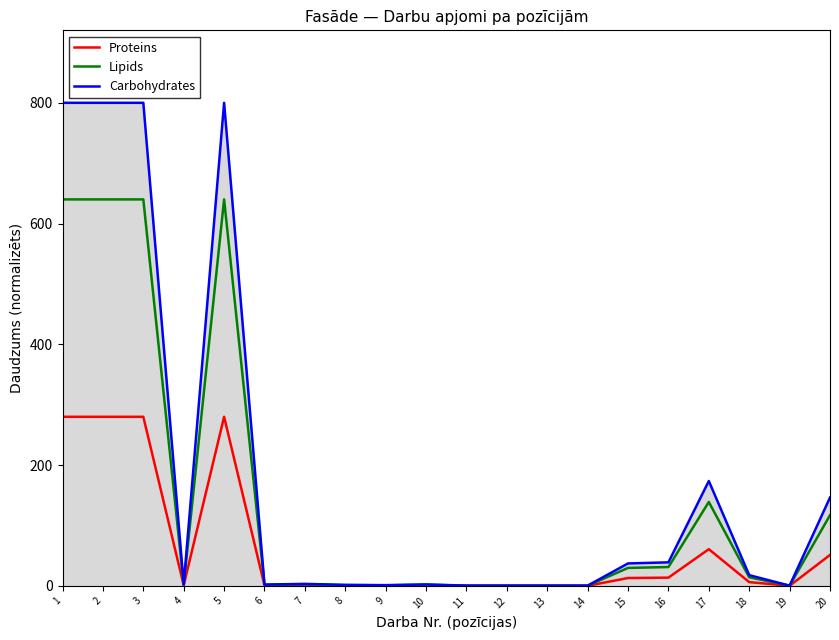

The value of Lipids at 7 is 4.7. True or false?

False